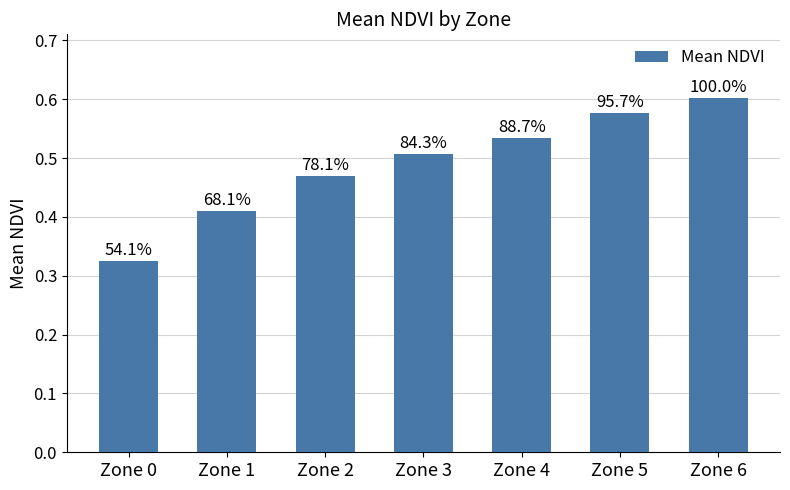

The chart shows a value of 0.3 at Zone 0. True or false?

True